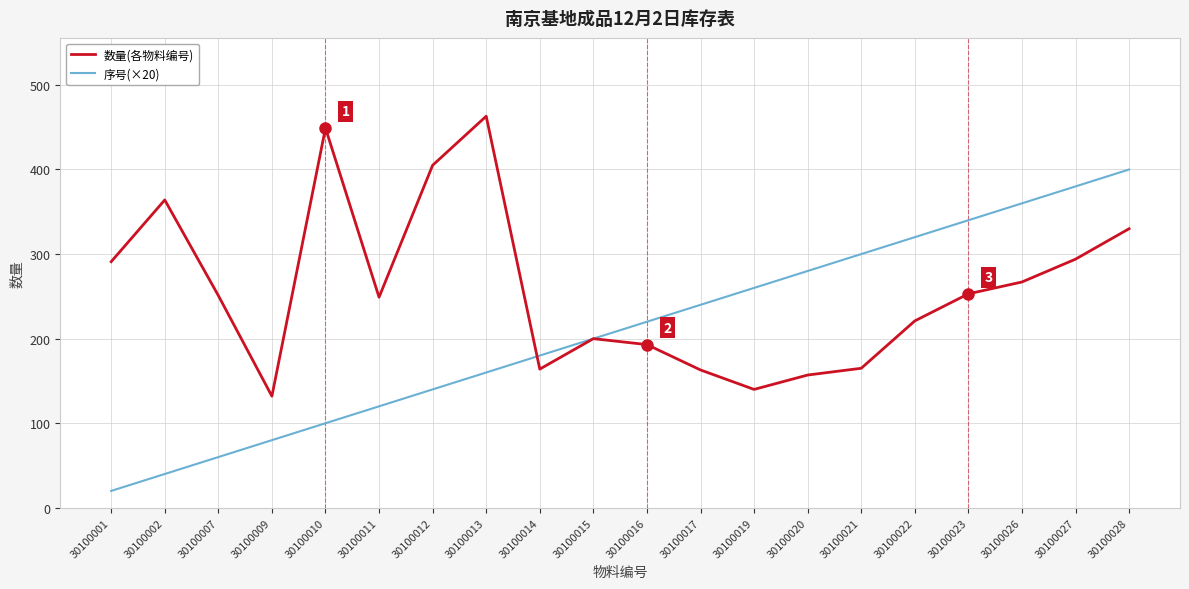

What is the spread (max minus min) of values at 30100023?

87